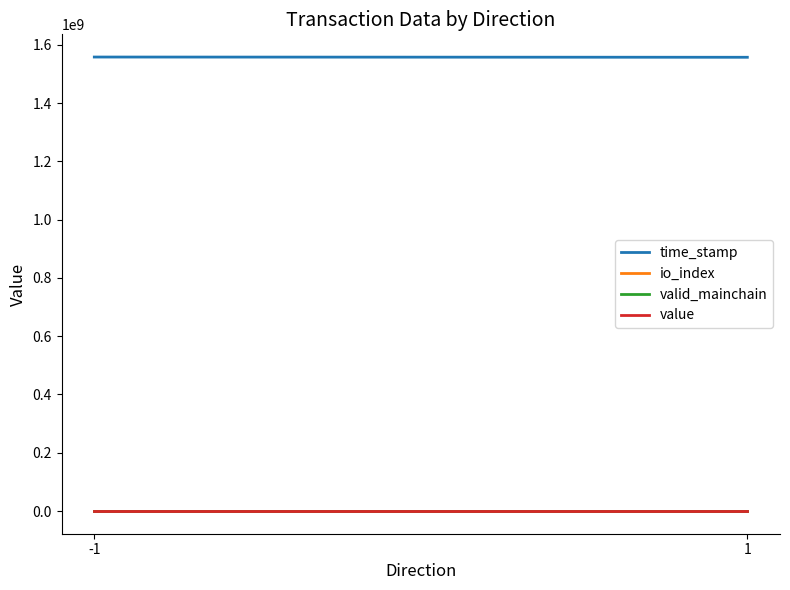

Is it true that io_index equals 0.4 at -1?

False